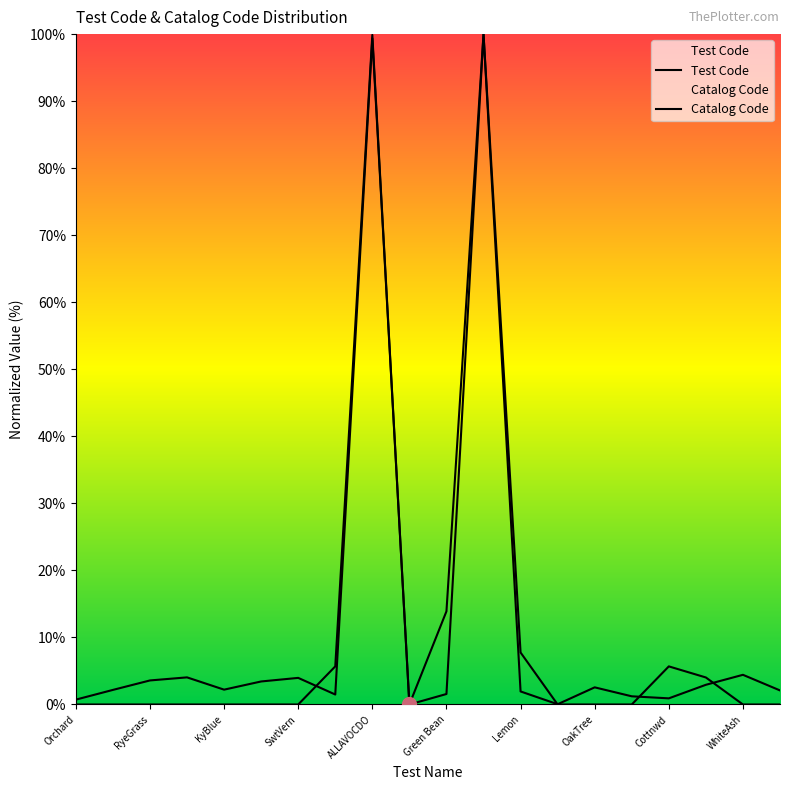

How many interior local valleys does the Catalog Code series have?

4